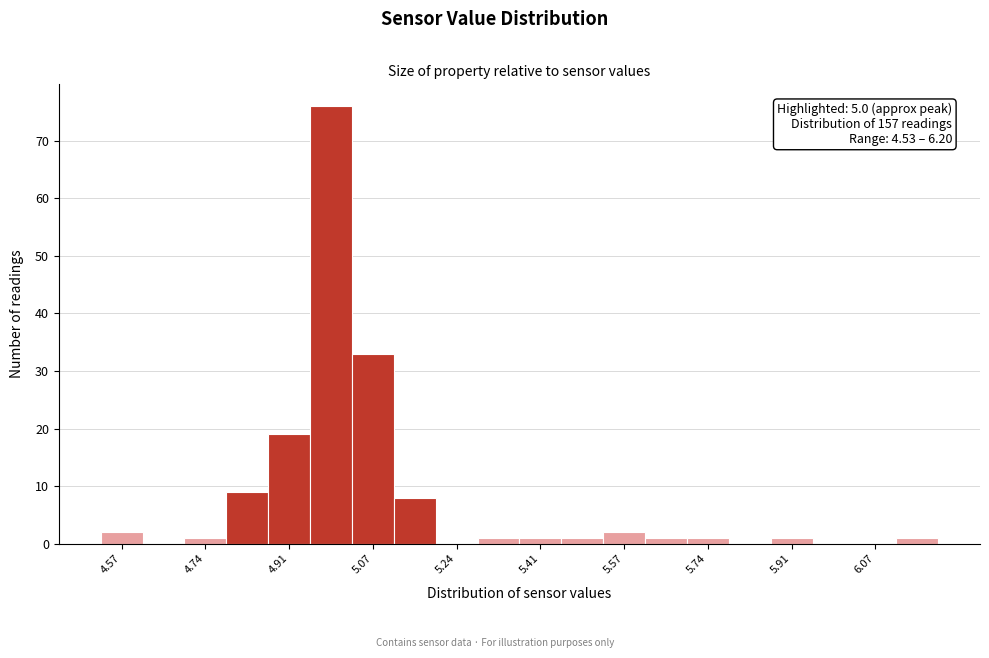

Over which range of the x-axis is the bar tallest?

4.94 to 5.04